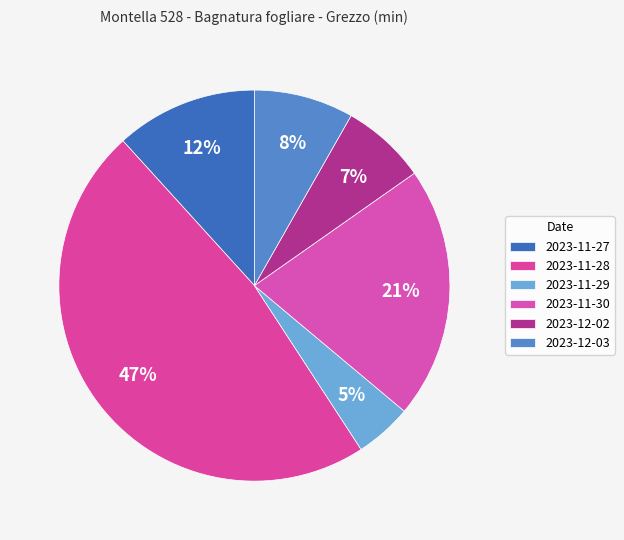

How many segments does this pie chart have?

6